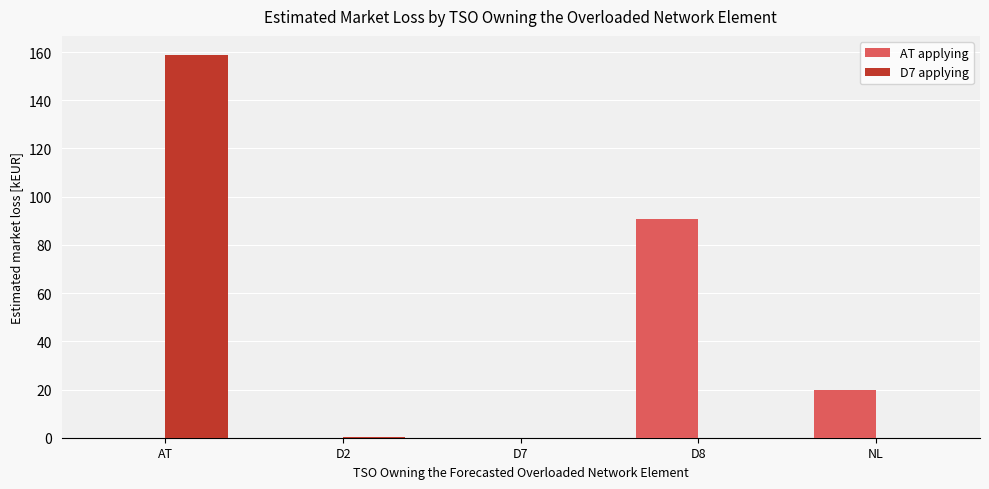

Which category has the highest value across all series?

AT